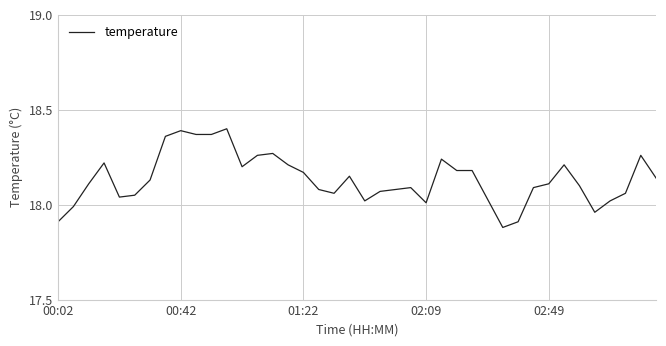

What is the difference between the maximum and minimum values?

0.5